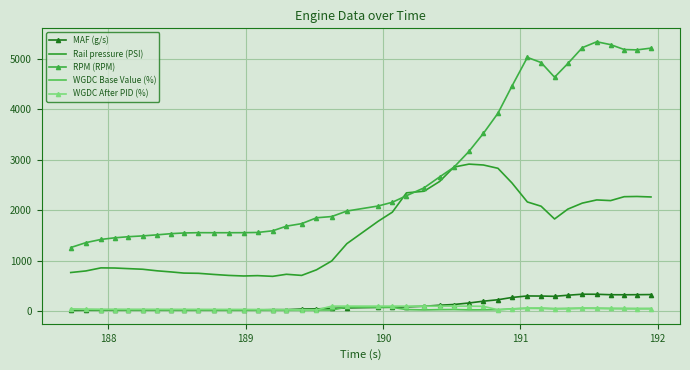

Which series has the largest range (max minus min)?

RPM (RPM)